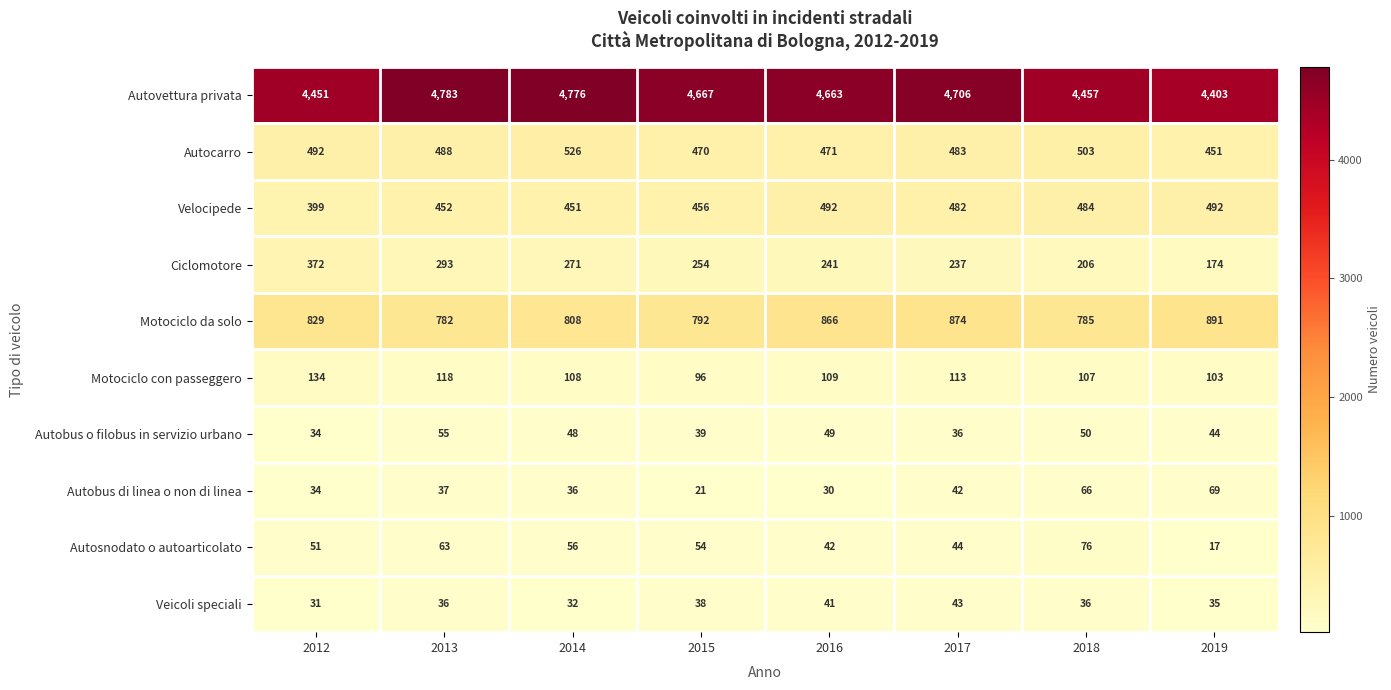

What is the total value across all series at 2017?

7060